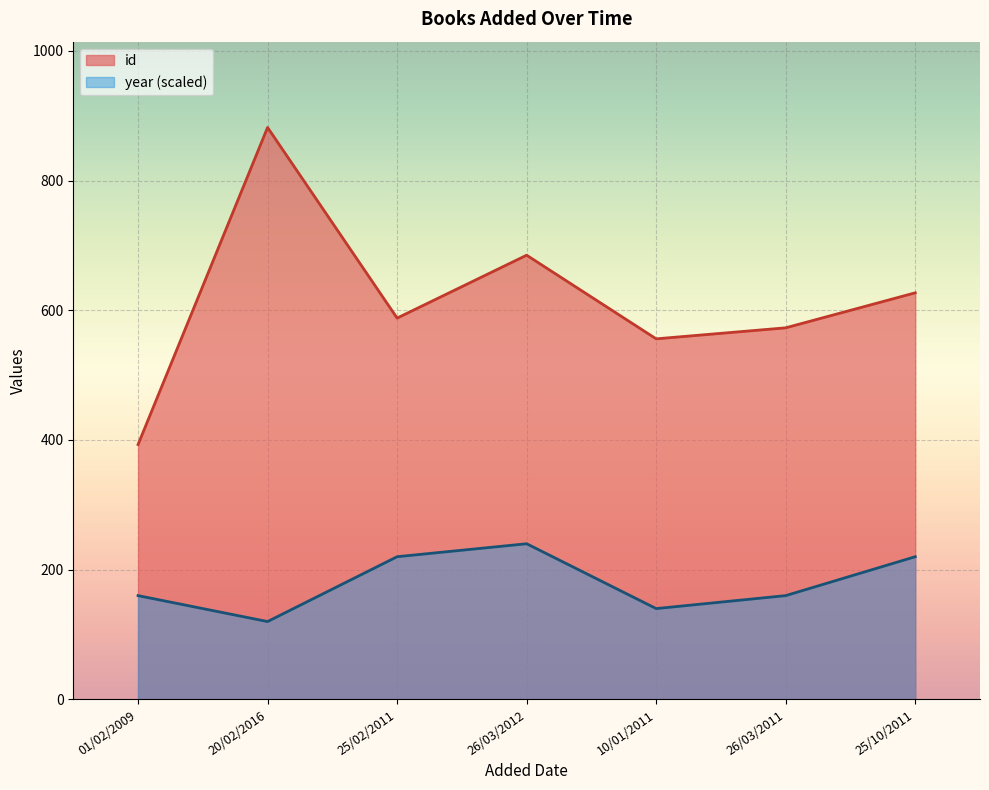

What is the smallest value displayed?

120